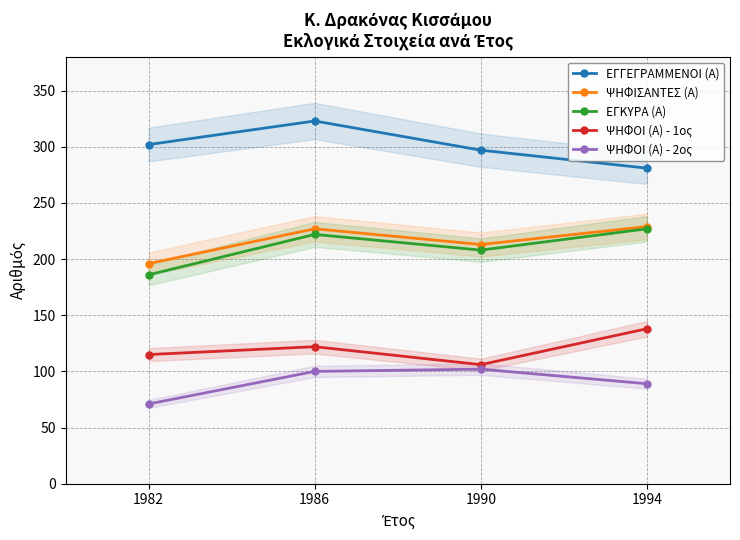

What is the smallest value displayed?

71